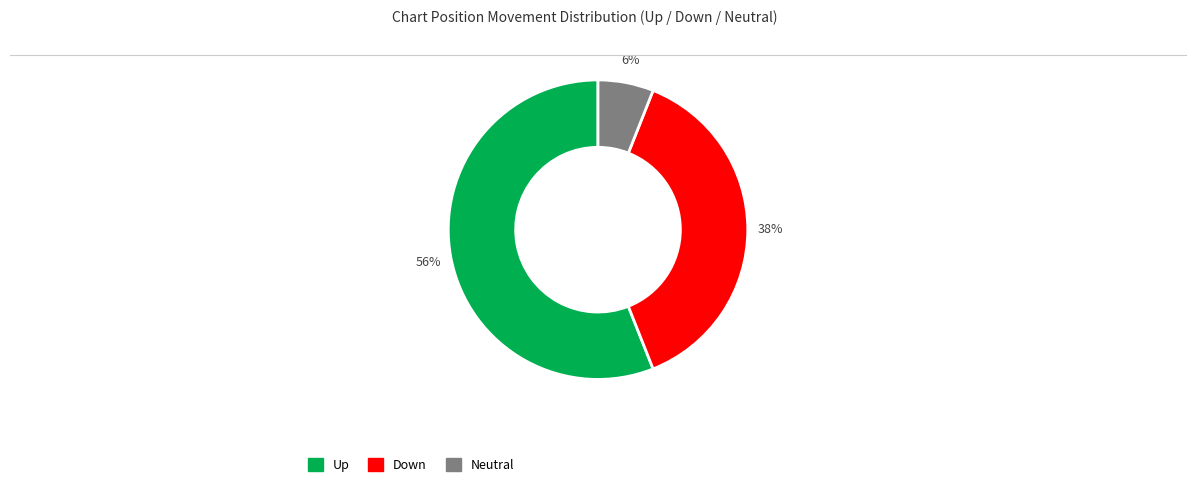

Does any single category account for the majority?

Yes